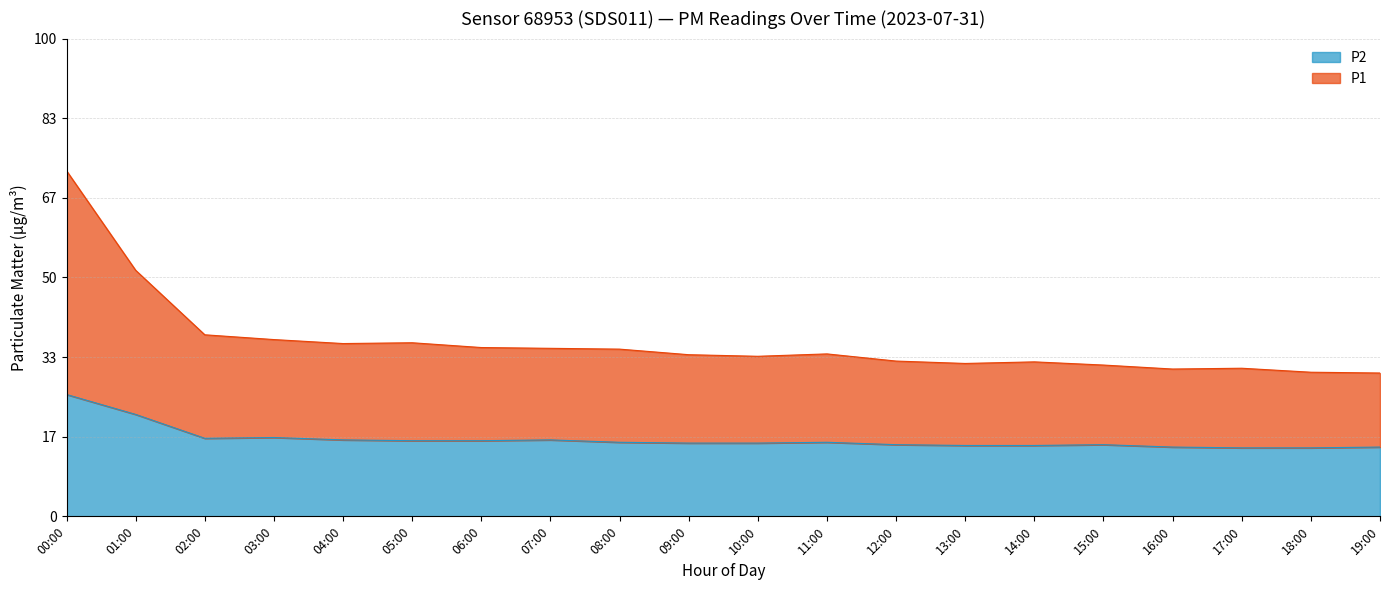

At 11:00, list the series in order from largest to smallest.

P1, P2